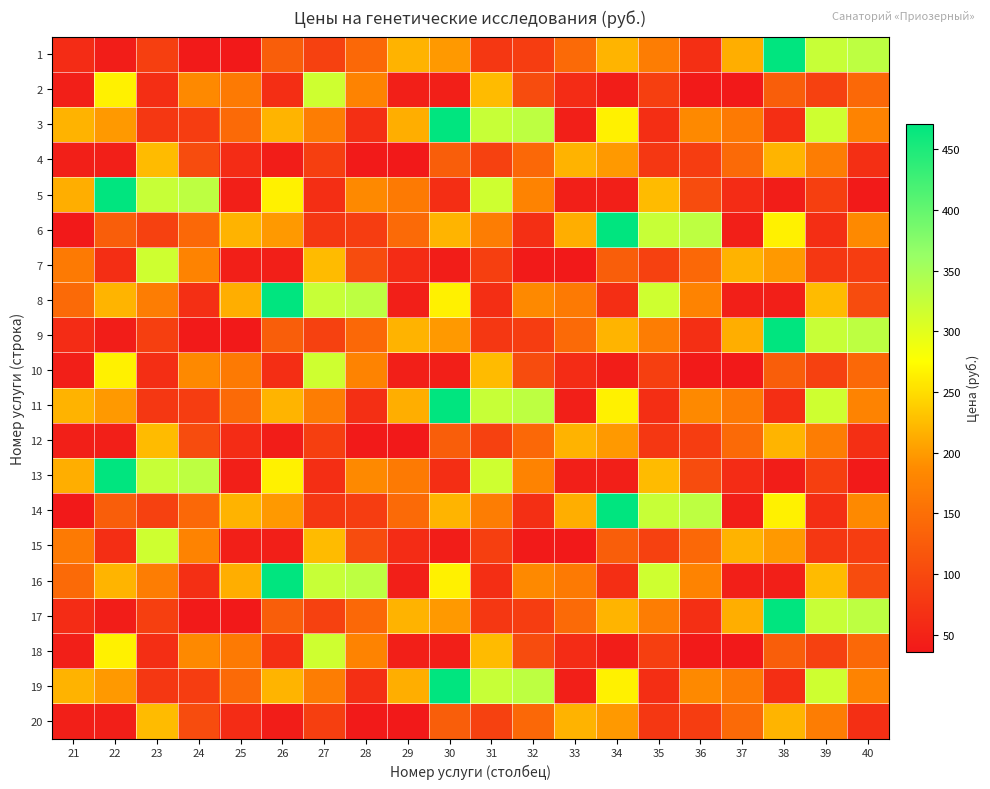

How many series are shown in this chart?

20